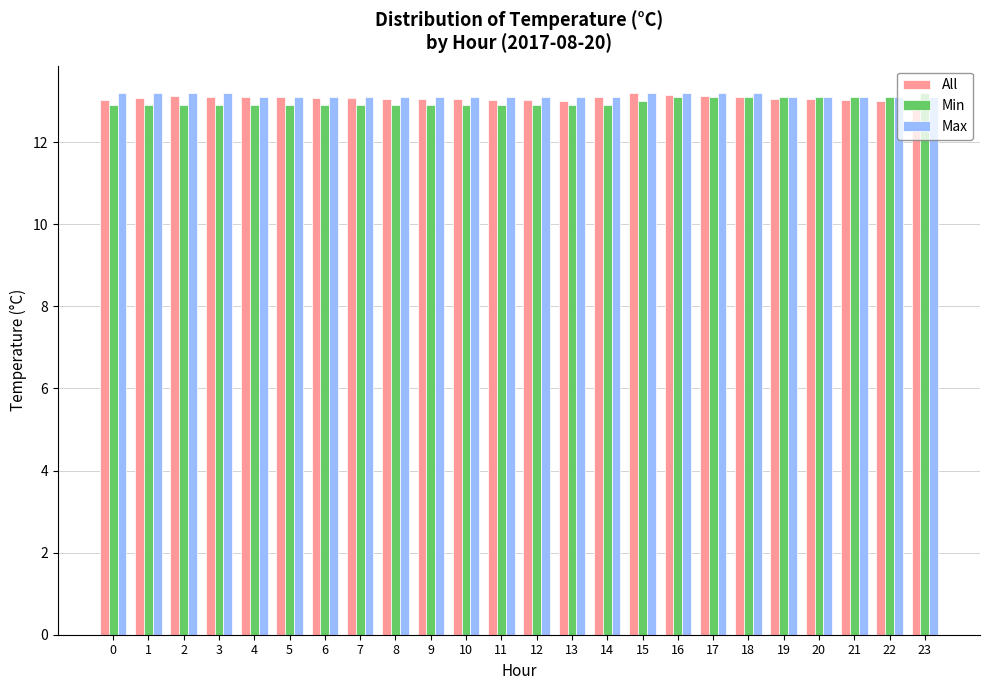

What is the difference between the highest and lowest values at 2?

0.3